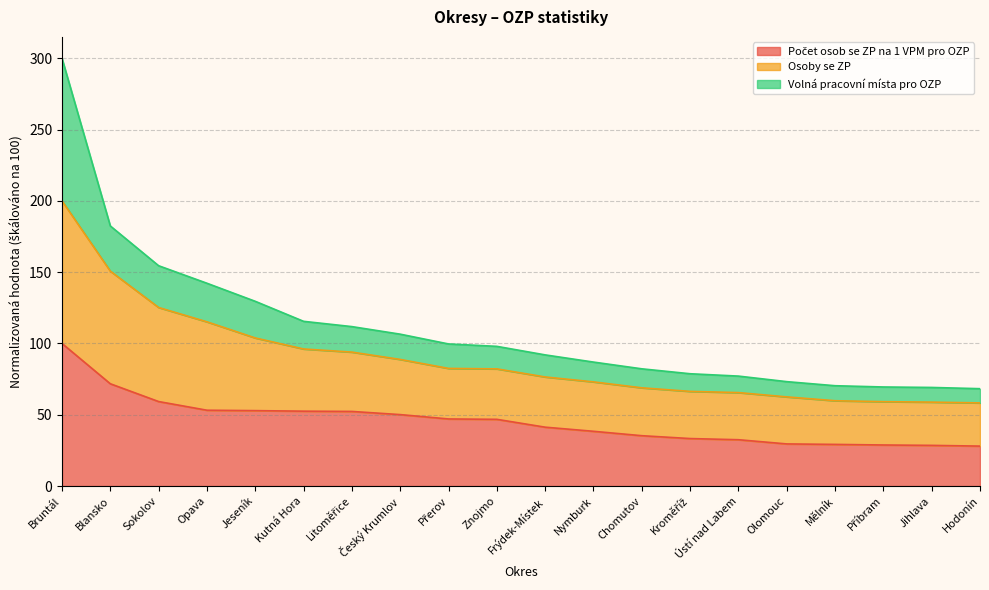

List the labels in order of Osoby se ZP value, largest first.

Bruntál, Blansko, Sokolov, Opava, Jeseník, Kutná Hora, Litoměřice, Český Krumlov, Přerov, Znojmo, Frýdek-Místek, Nymburk, Chomutov, Kroměříž, Ústí nad Labem, Olomouc, Mělník, Příbram, Jihlava, Hodonín